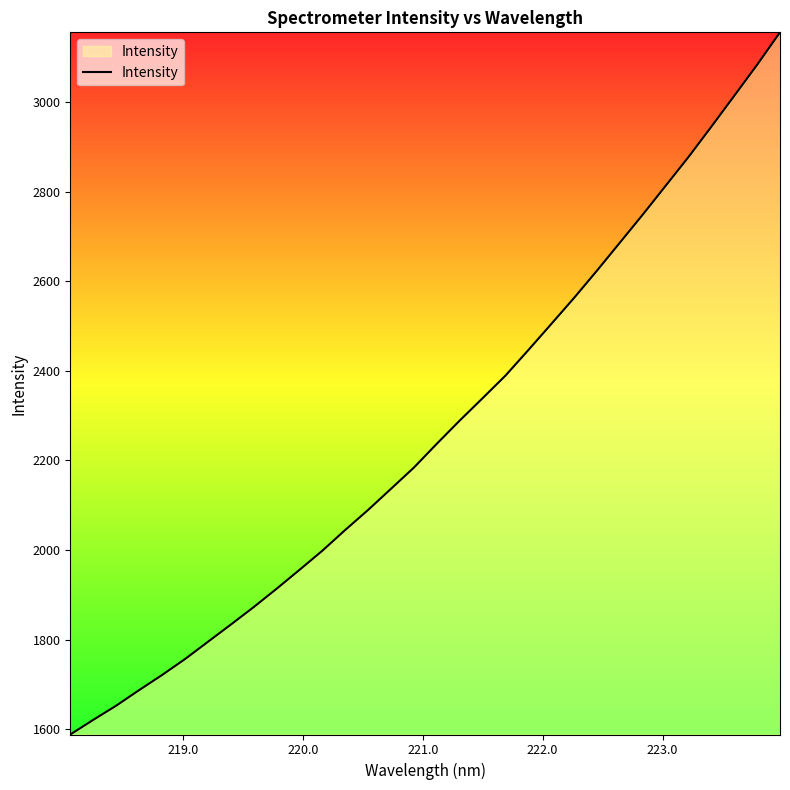

What is the minimum value shown in the chart?

1588.5